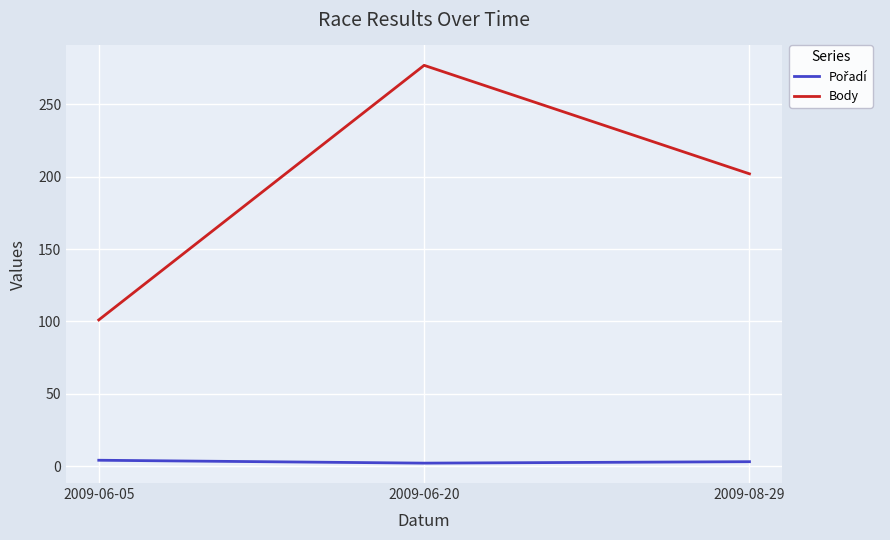

Where is Body nearest to the value 189?

2009-08-29